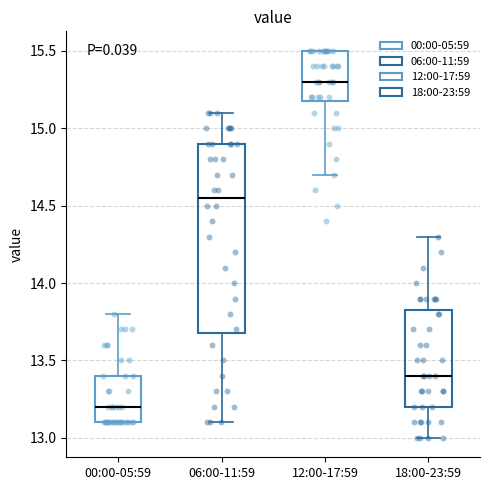

Where does the upper whisker of the box for 00:00-05:59 end on the y-axis? The values are not printed on the chart, so give them approximately, as read against the axis.

13.80